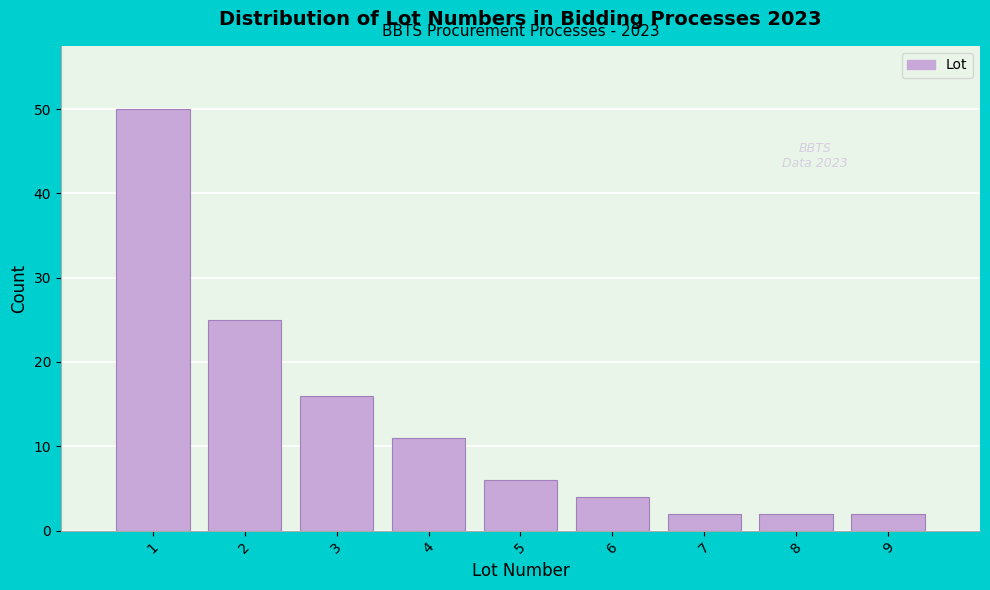

Over which range of the x-axis is the bar tallest?

0.5 to 1.5